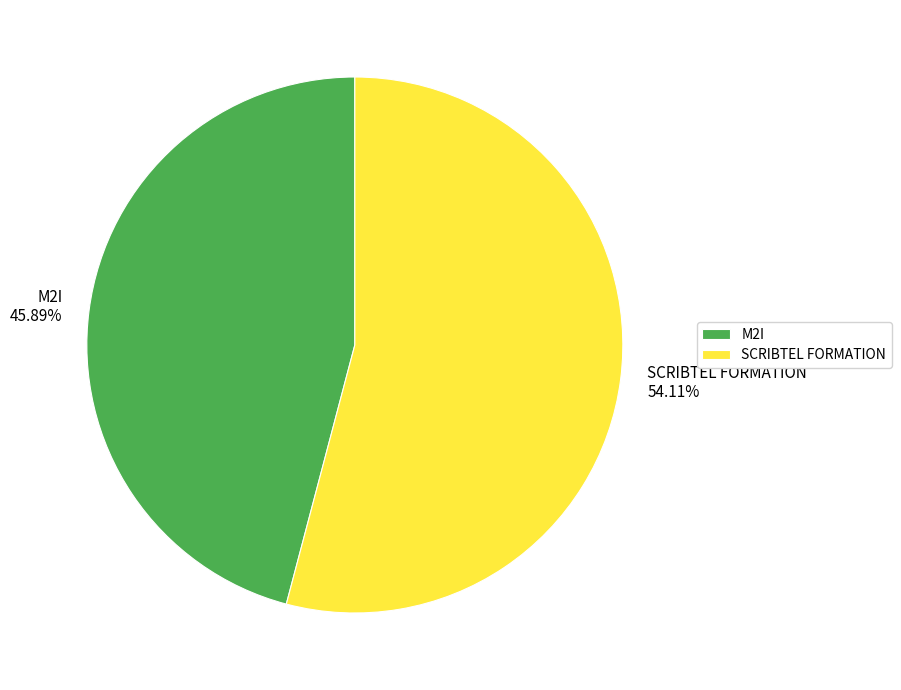

How many segments does this pie chart have?

2